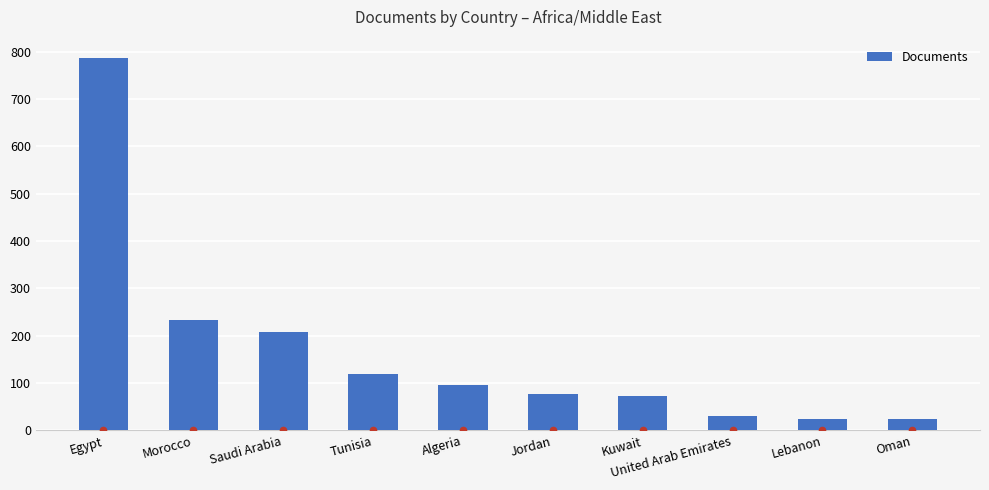

Between Egypt and Jordan, which is larger?

Egypt